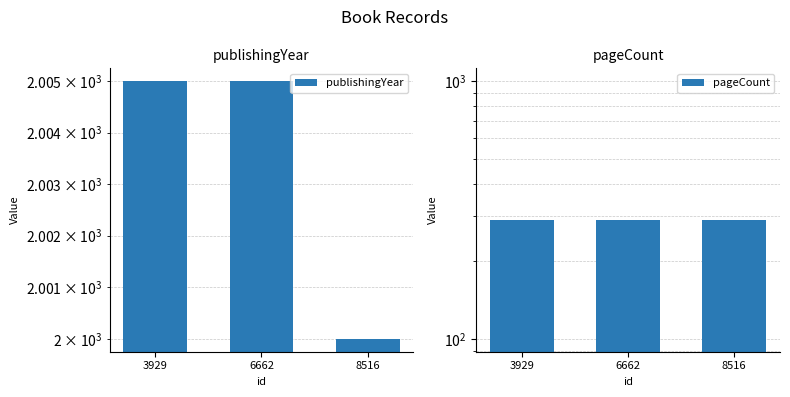

Count the publishingYear values in the range 2000 to 2005.

3